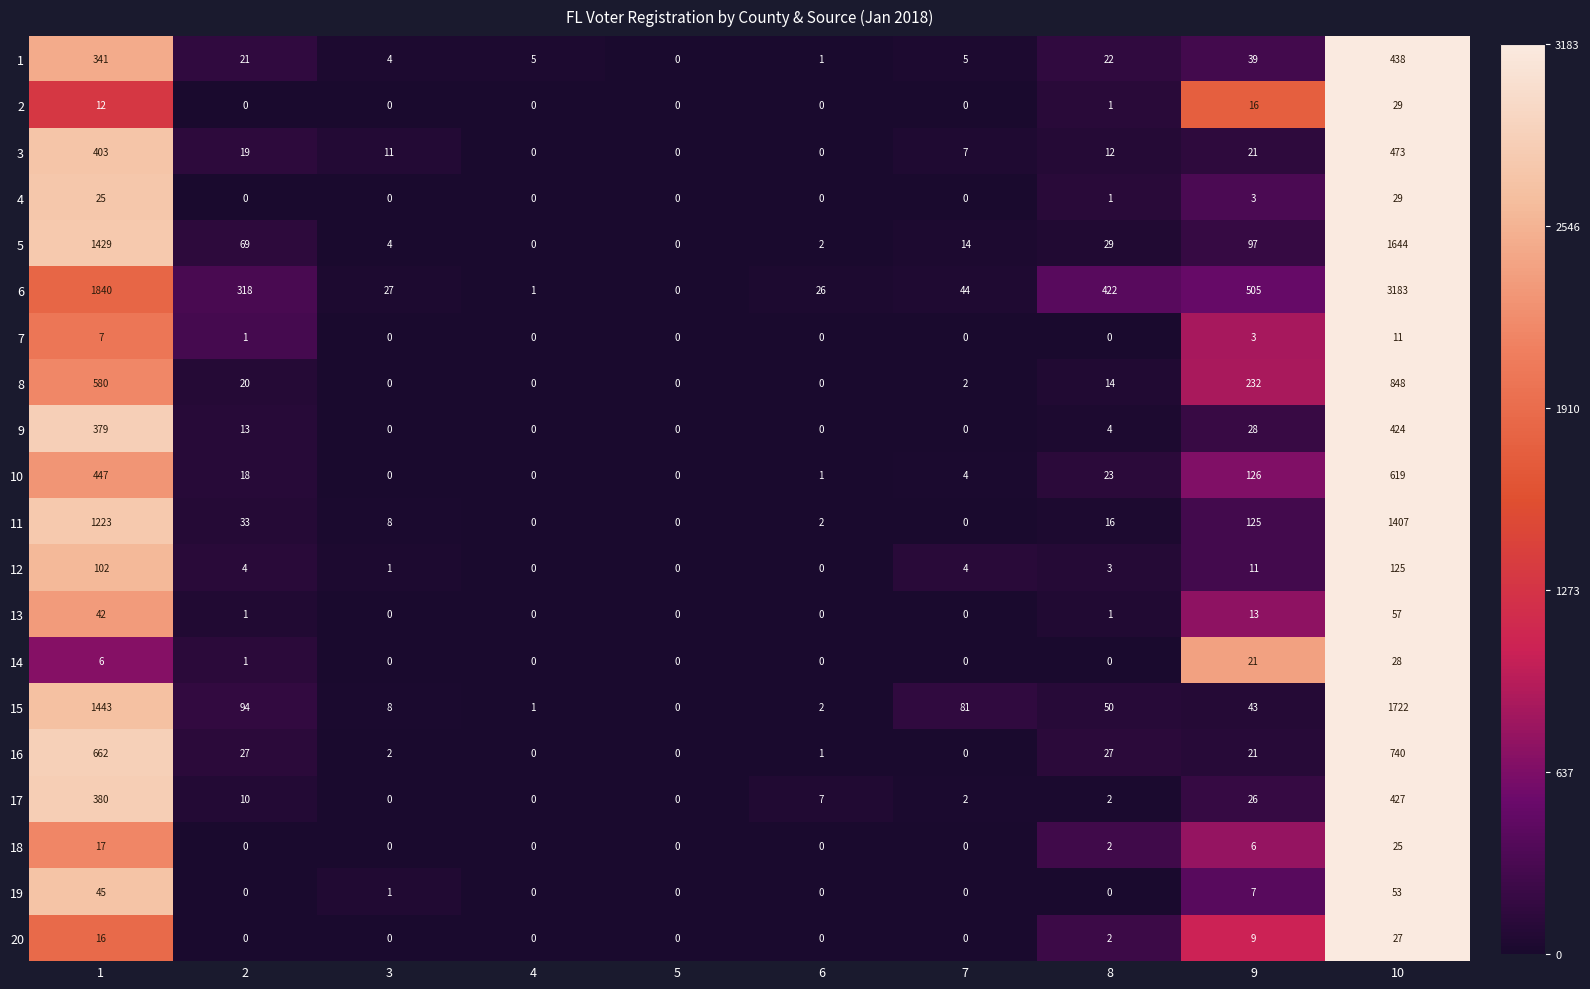

What is the greatest value displayed?

3183